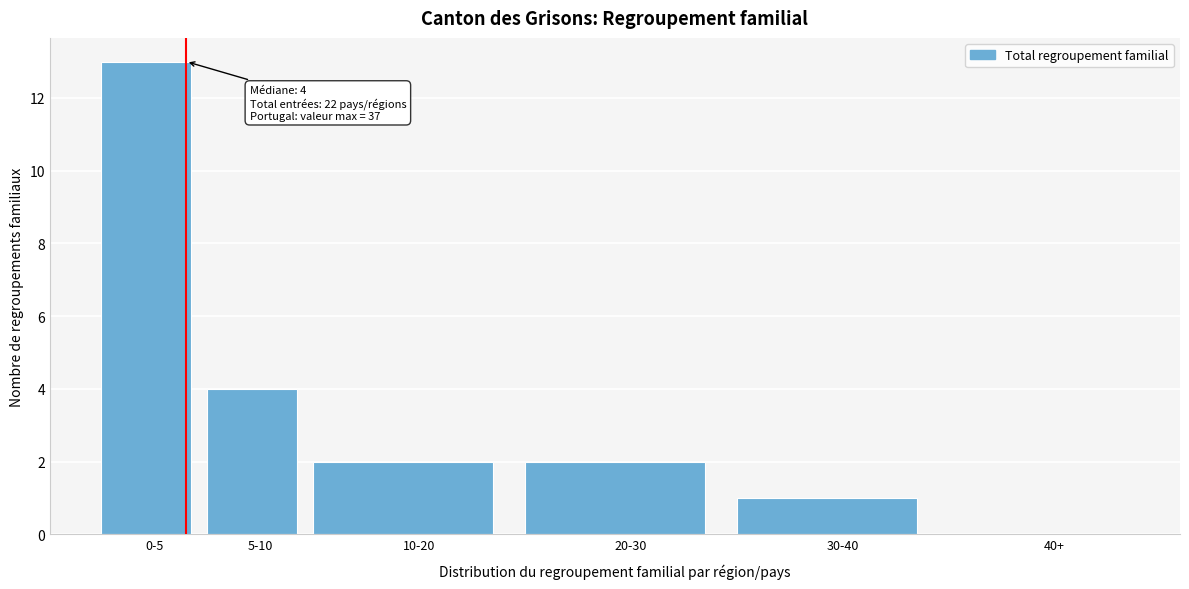

Reading left to right, what are all the values shown in this chart?

0-5=13	5-10=4	10-20=2	20-30=2	30-40=1	40+=0